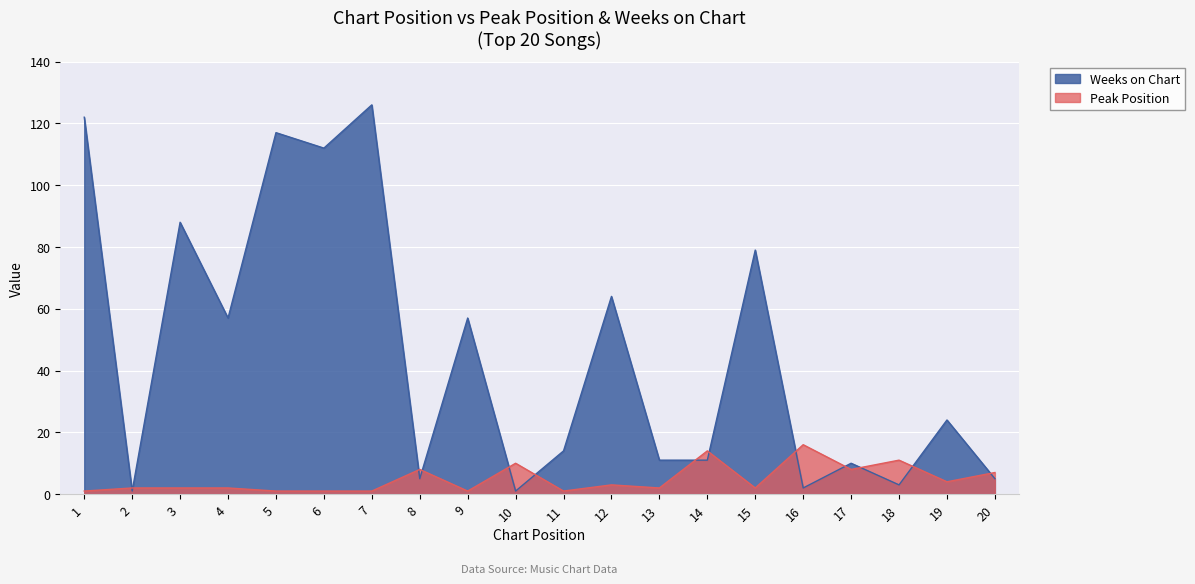

At 20, list the series in order from smallest to largest.

Weeks on Chart, Peak Position